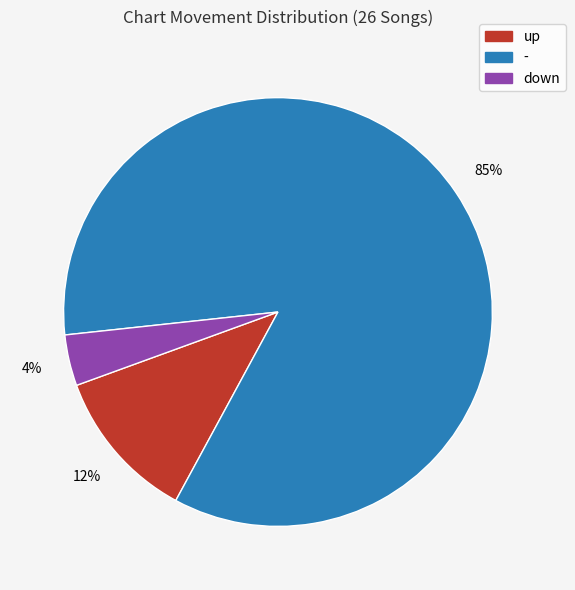

Rank the categories by value from highest to lowest.

-, up, down